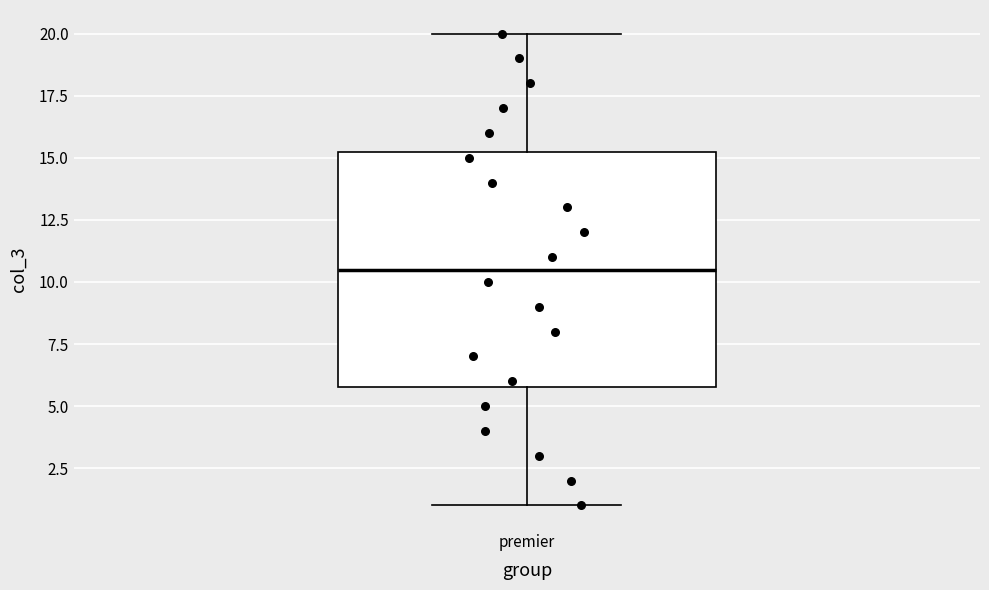

Read this box plot against the y-axis: the position of the median line, the range covered by the box, and the ends of both whiskers. The values are not printed on the chart, so give them approximately, as read against the axis.

median 10.5, box 6.0 to 15.5, whiskers 1.0 to 20.0